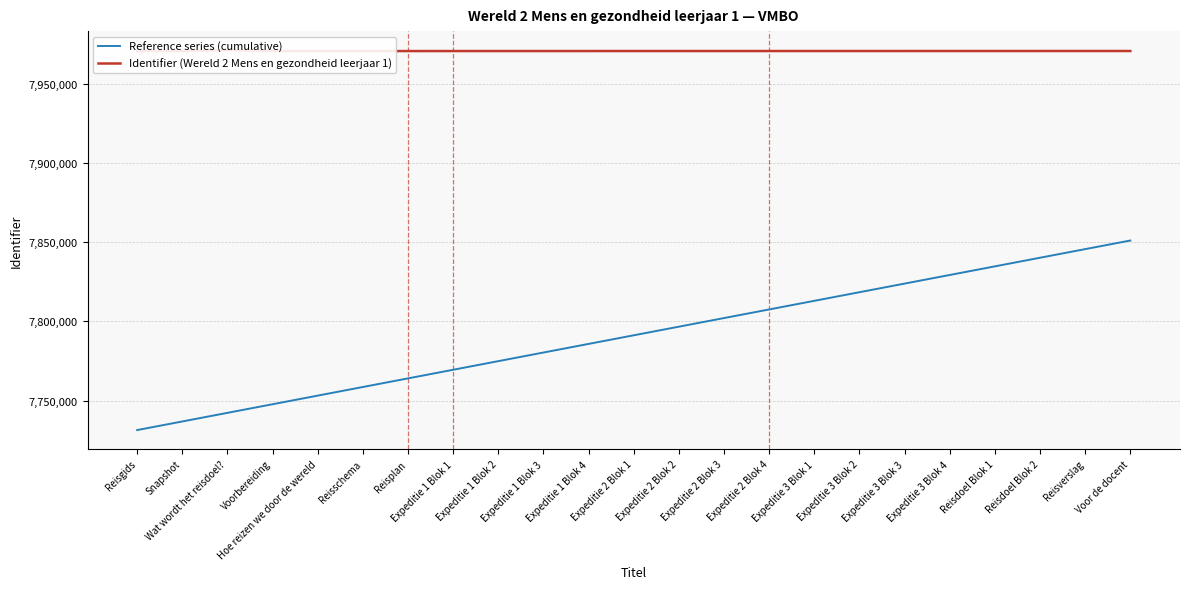

What is the greatest value displayed?

7971127.0